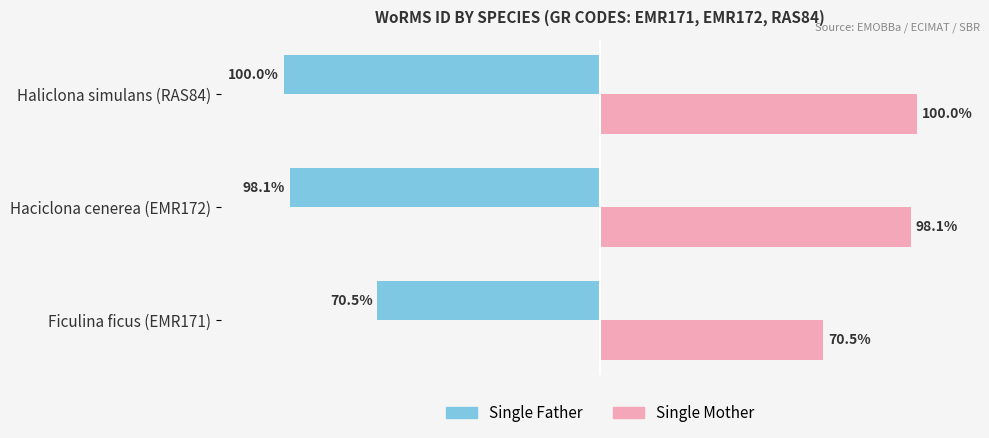

Which label corresponds to the largest value in the chart?

Haliclona simulans (RAS84)